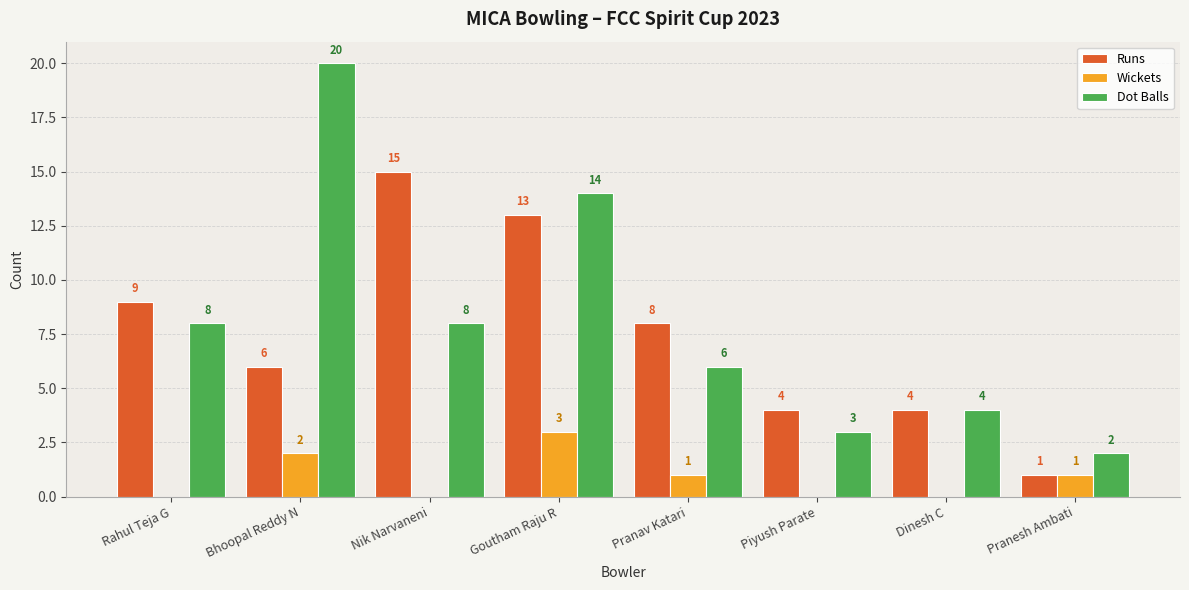

The value of Wickets at Pranav Katari is 2. True or false?

False